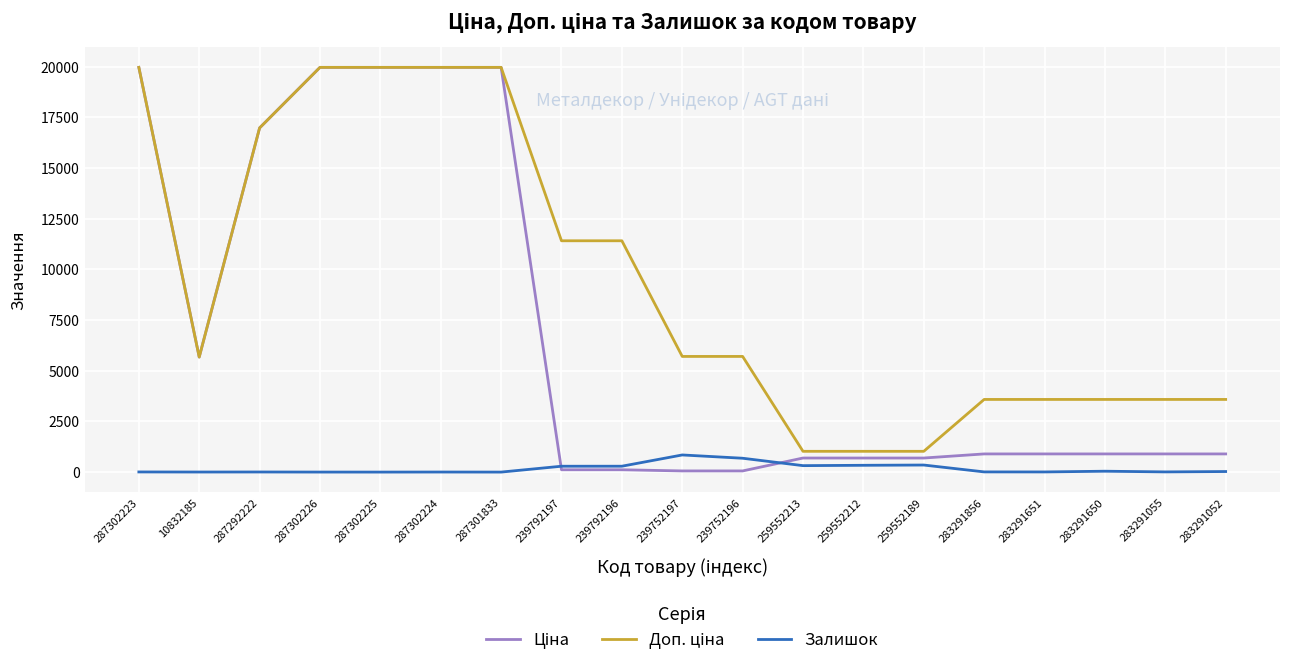

What is the maximum value shown in the chart?

19964.2